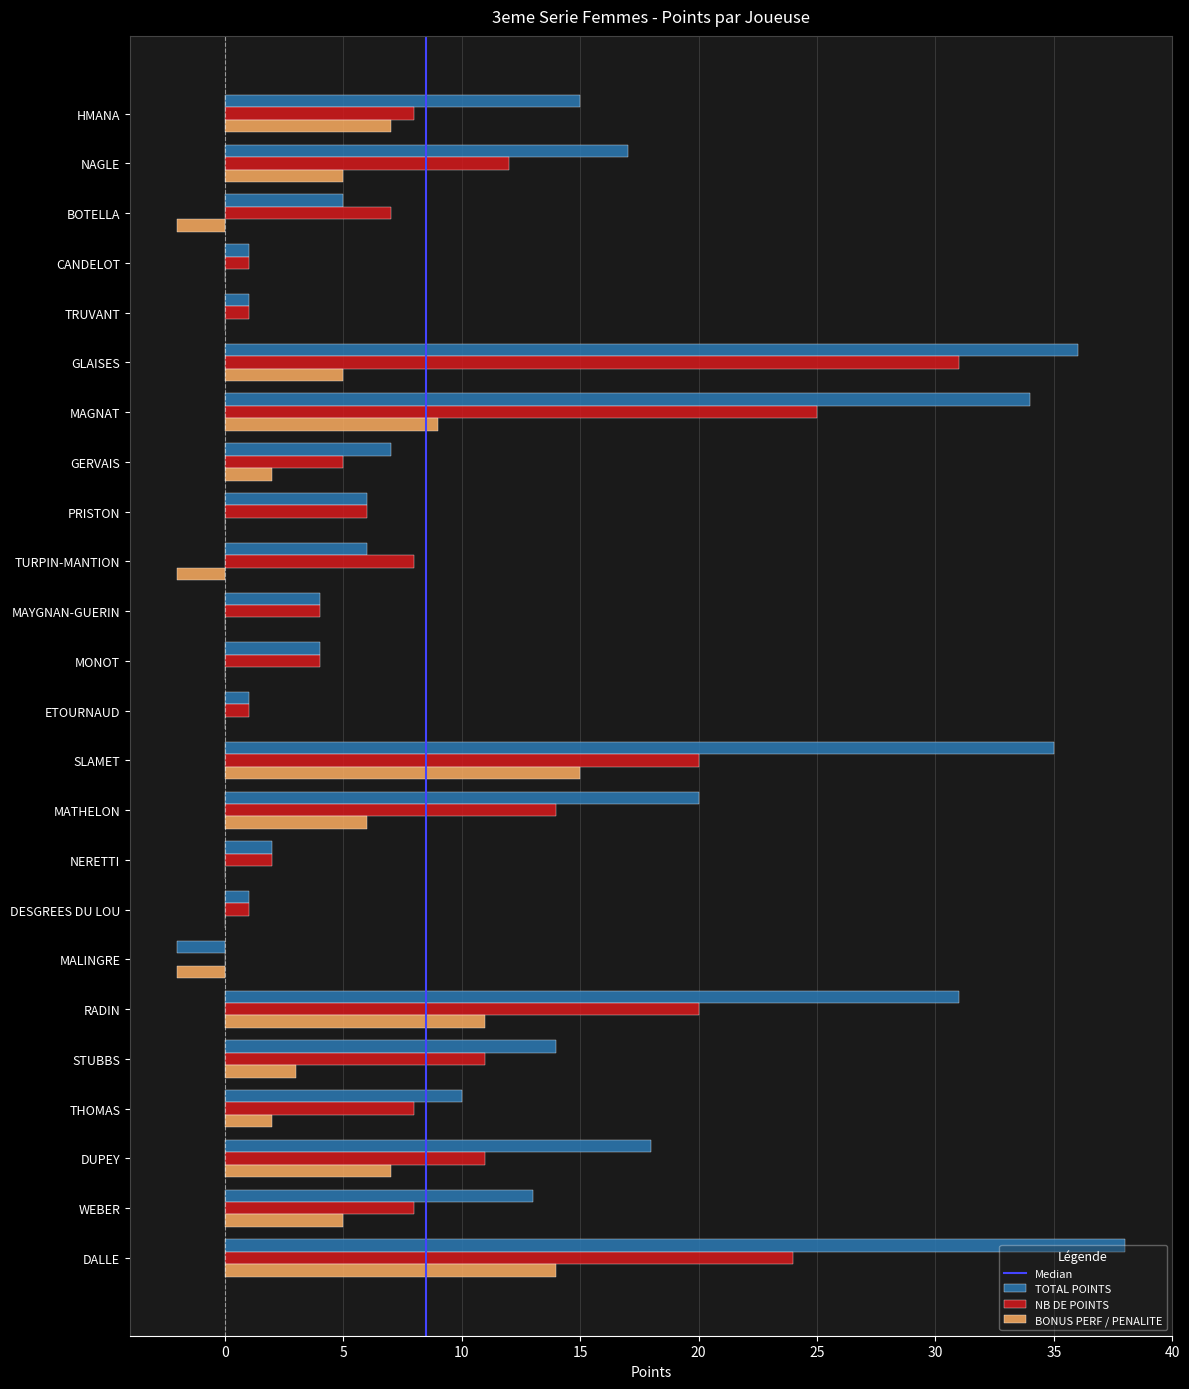

What is the sum of all NB DE POINTS values?

232